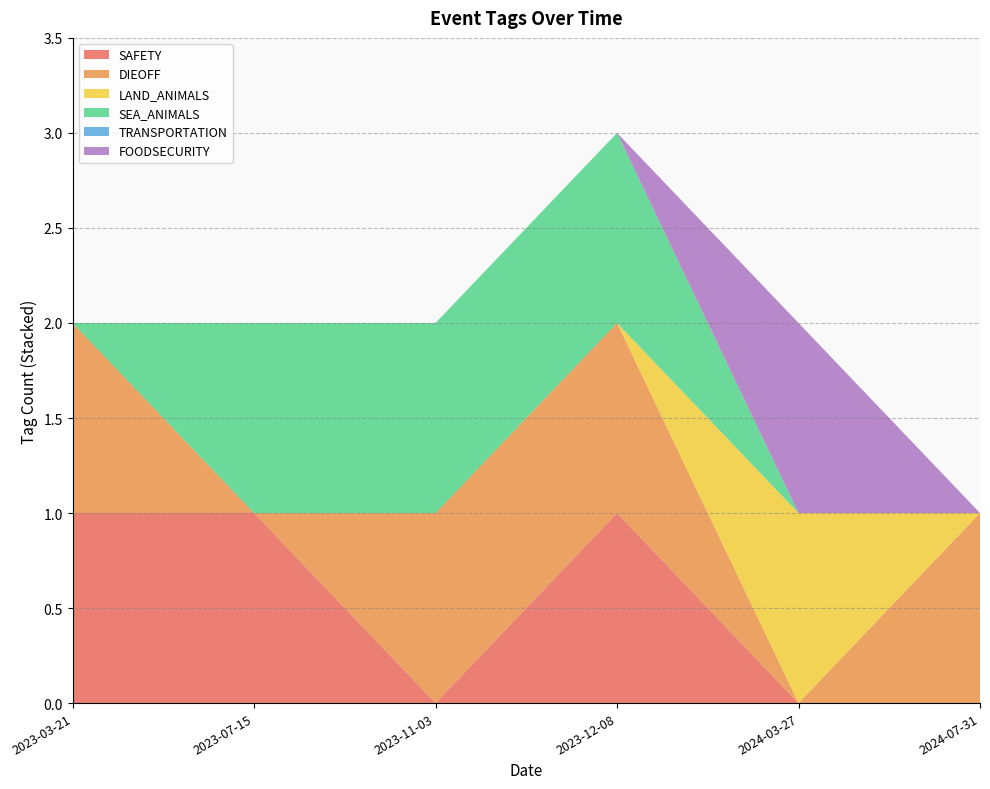

Reading left to right, what are all the values shown in this chart?

SAFETY: 1	1	0	1	0	0
DIEOFF: 1	0	1	1	0	1
LAND_ANIMALS: 0	0	0	0	1	0
SEA_ANIMALS: 0	1	1	1	0	0
TRANSPORTATION: 0	0	0	0	0	0
FOODSECURITY: 0	0	0	0	1	0